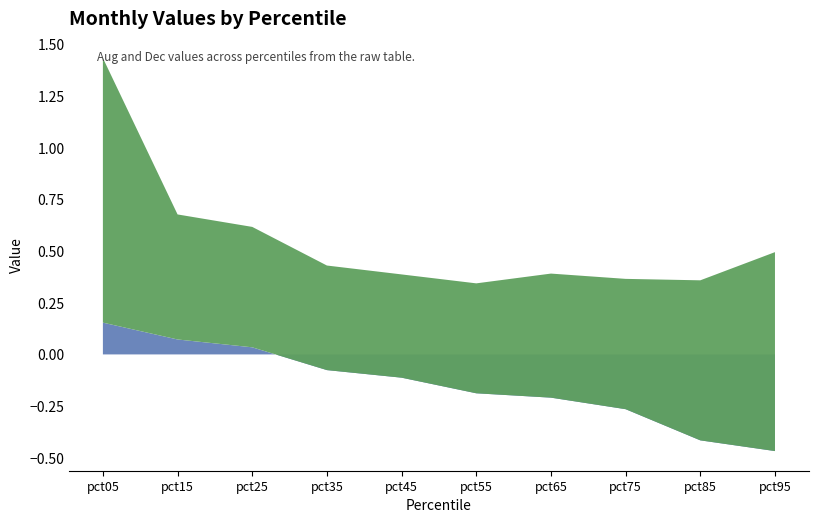

Reading left to right, transcribe all the data shown in this chart.

Aug: pct05=0.2	pct15=0.1	pct25=0.0	pct35=-0.1	pct45=-0.1	pct55=-0.2	pct65=-0.2	pct75=-0.3	pct85=-0.4	pct95=-0.5
Dec: pct05=1.3	pct15=0.6	pct25=0.6	pct35=0.5	pct45=0.5	pct55=0.5	pct65=0.6	pct75=0.6	pct85=0.8	pct95=1.0